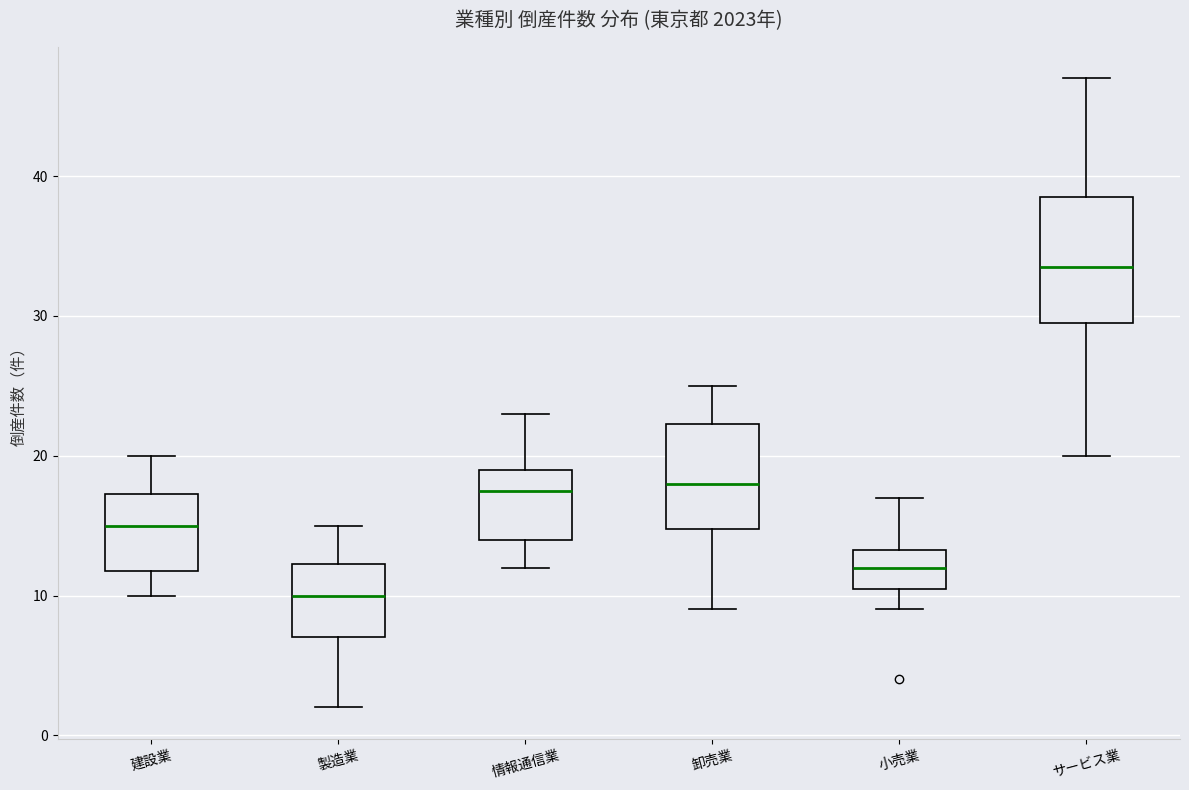

Reading left to right, read every box against the y-axis: the position of its median line, the range the box covers, and the ends of its whiskers. The values are not printed on the chart, so give them approximately, as read against the axis.

建設業: median 15, box 12 to 17, whiskers 10 to 20
製造業: median 10, box 7 to 12, whiskers 2 to 15
情報通信業: median 18, box 14 to 19, whiskers 12 to 23
卸売業: median 18, box 15 to 22, whiskers 9 to 25
小売業: median 12, box 11 to 13, whiskers 9 to 17
サービス業: median 34, box 30 to 39, whiskers 20 to 47